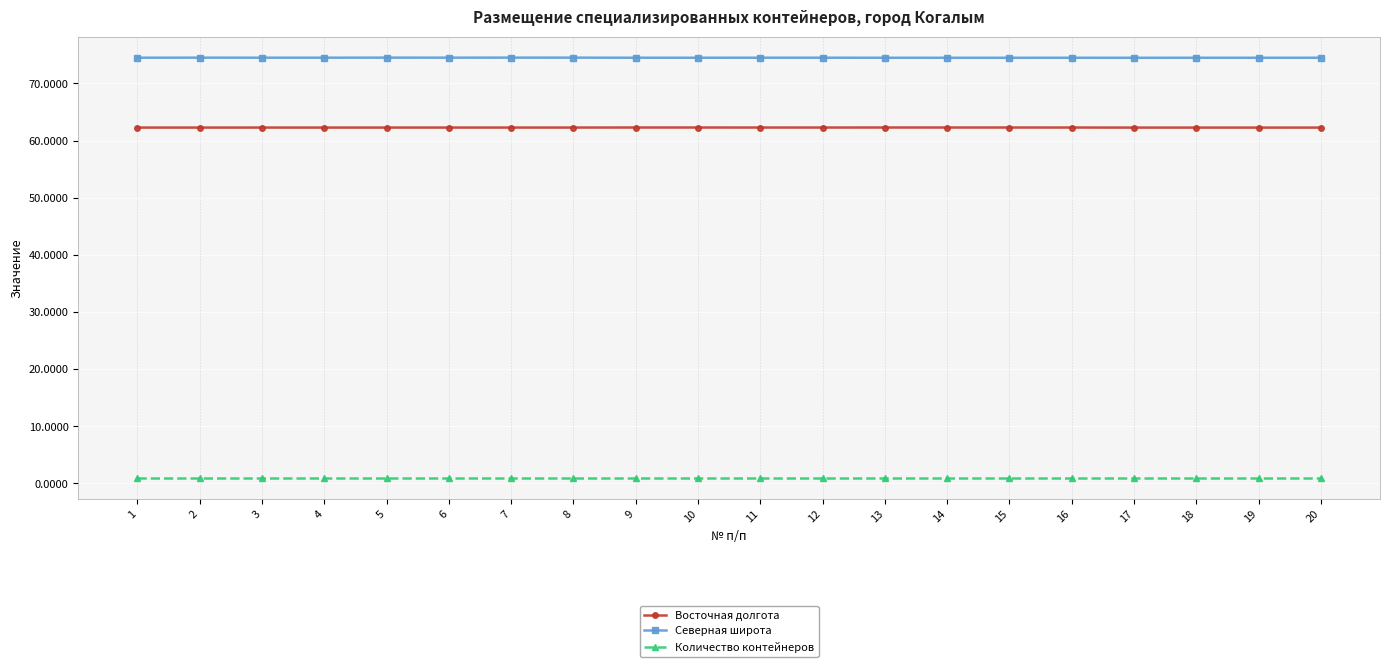

What is the total value across all series at 20?

137.7